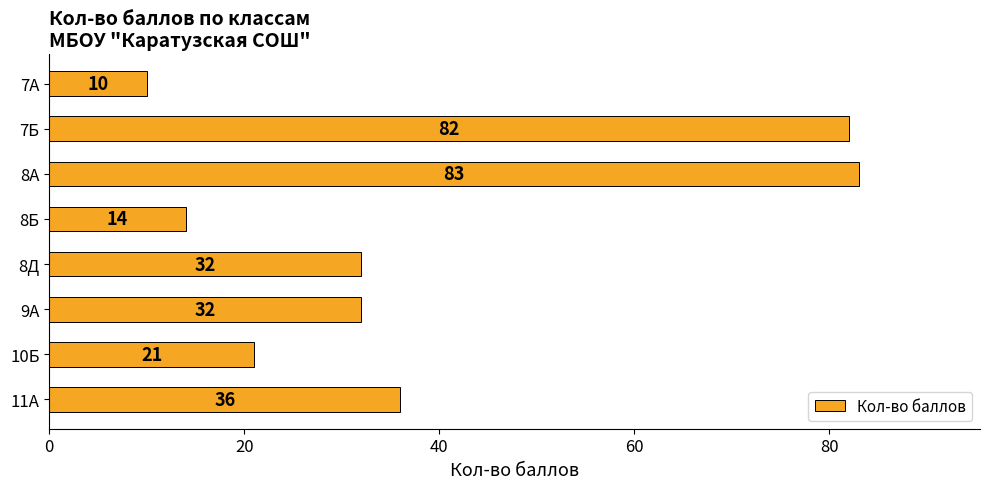

What is the change in value from 8Б to 8Д?

+18